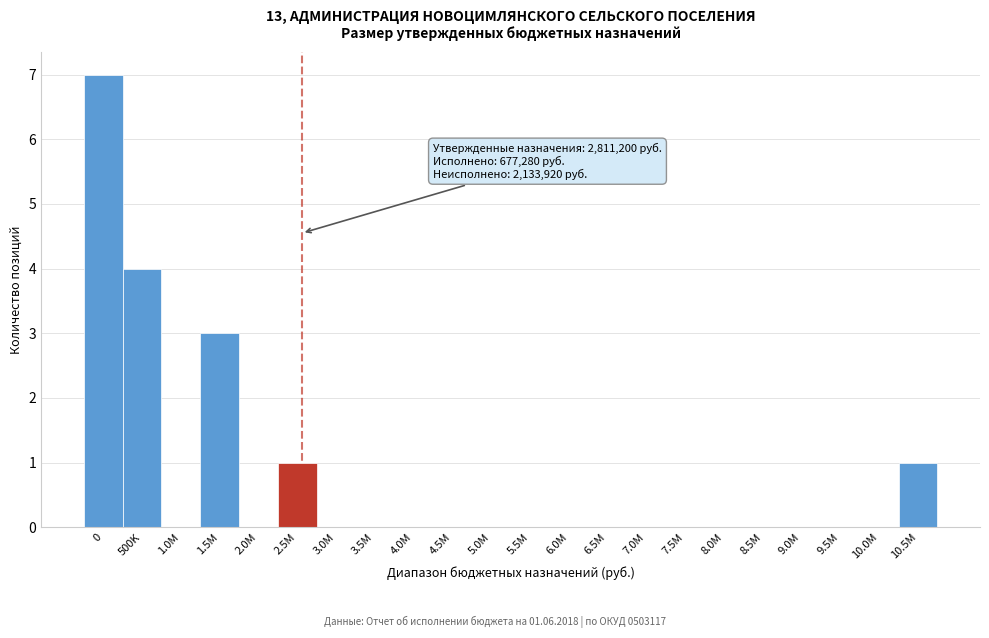

Reading right to left, what are all the values shown in this chart?

10.5M=1	10.0M=0	9.5M=0	9.0M=0	8.5M=0	8.0M=0	7.5M=0	7.0M=0	6.5M=0	6.0M=0	5.5M=0	5.0M=0	4.5M=0	4.0M=0	3.5M=0	3.0M=0	2.5M=1	2.0M=0	1.5M=3	1.0M=0	500K=4	0=7